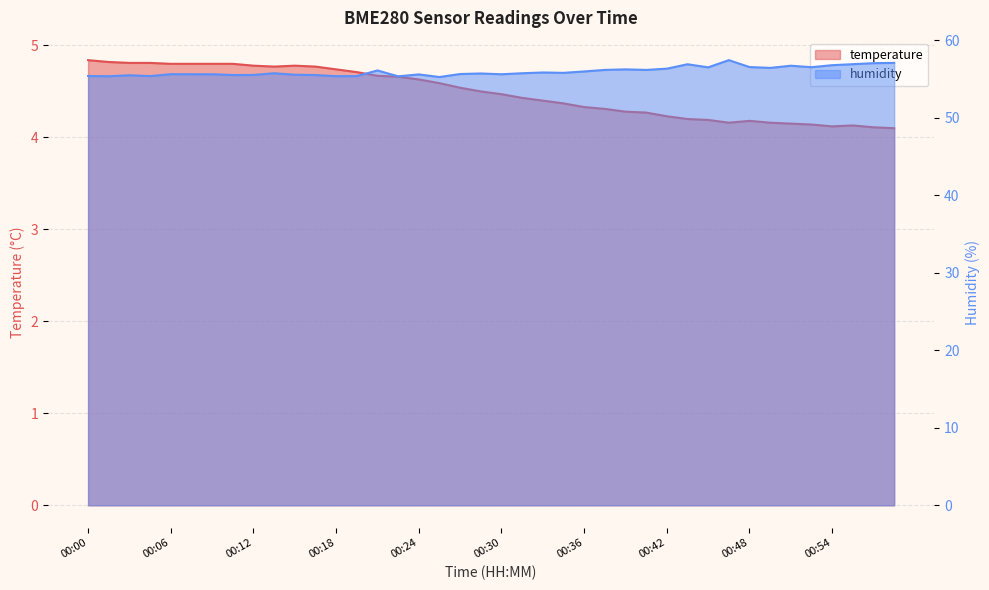

True or false: humidity and temperature cross at least once.

False